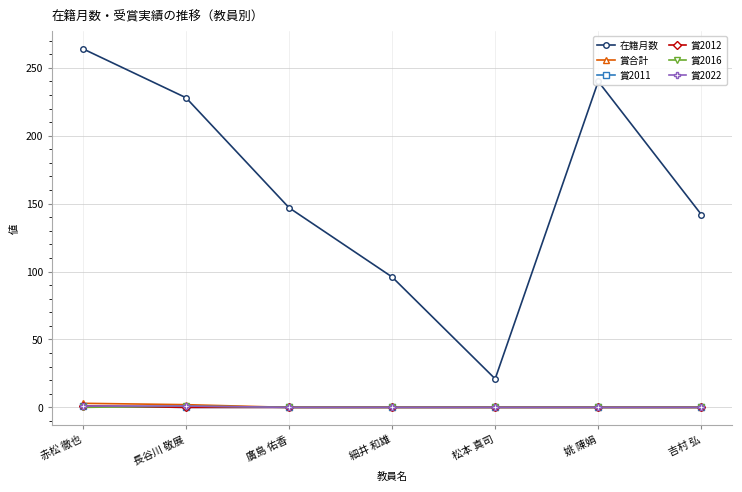

How many lines are shown in the chart?

6